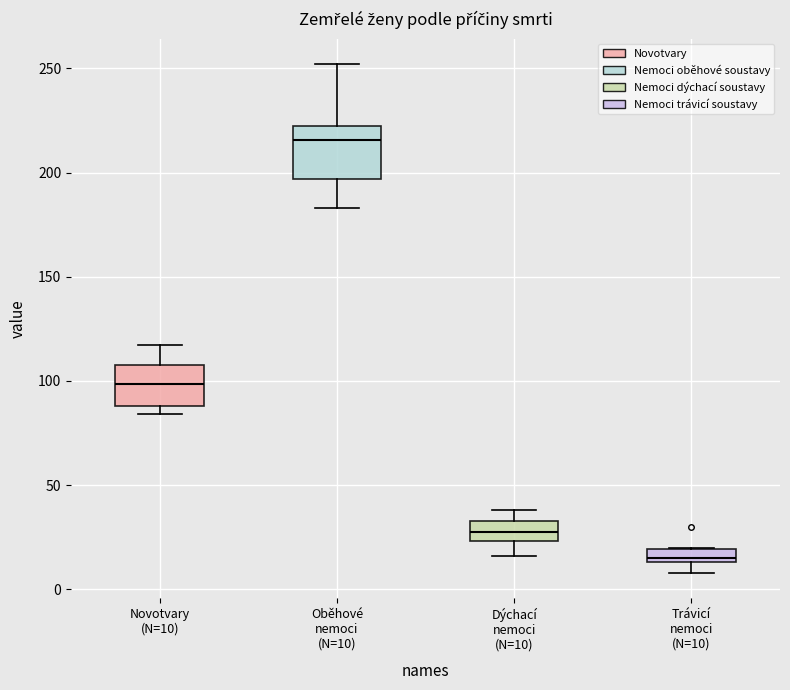

Where is the upper edge of the box for Oběhové nemoci (N=10) on the y-axis? The values are not printed on the chart, so give them approximately, as read against the axis.

225